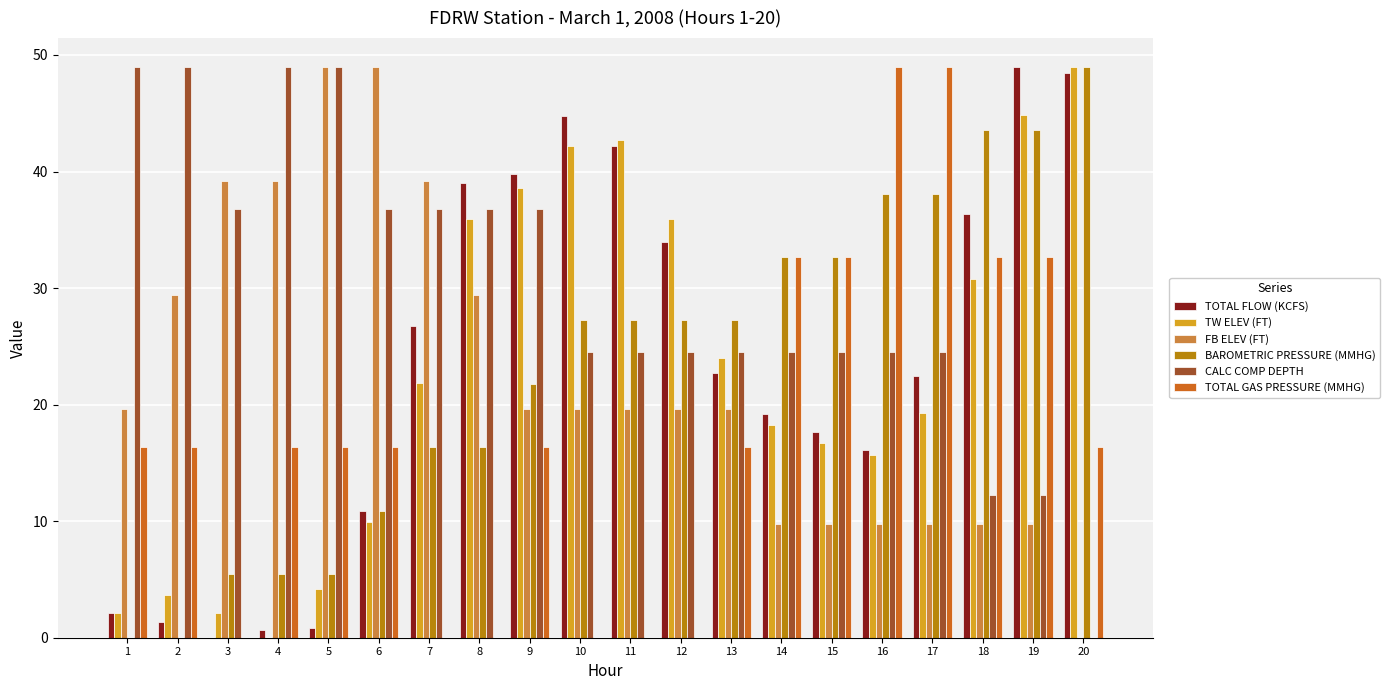

What value does the FB ELEV (FT) series have at 13?

19.6